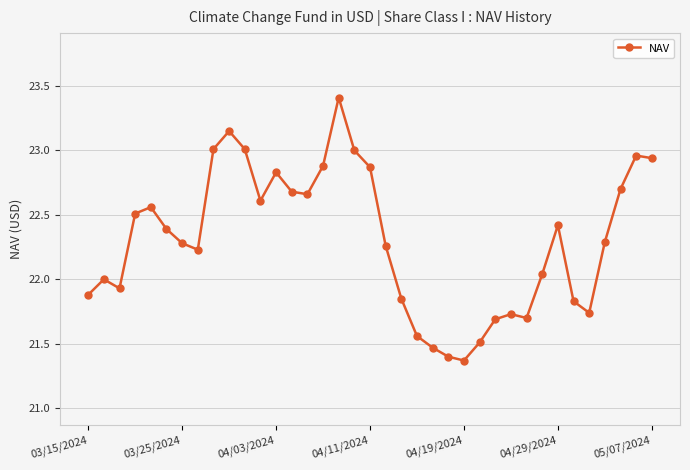

True or false: there are more than 1 points higher than both neighbors.

True